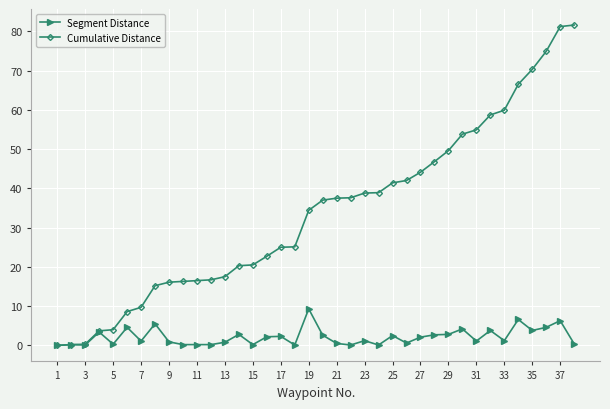

What is the greatest value displayed?

81.6